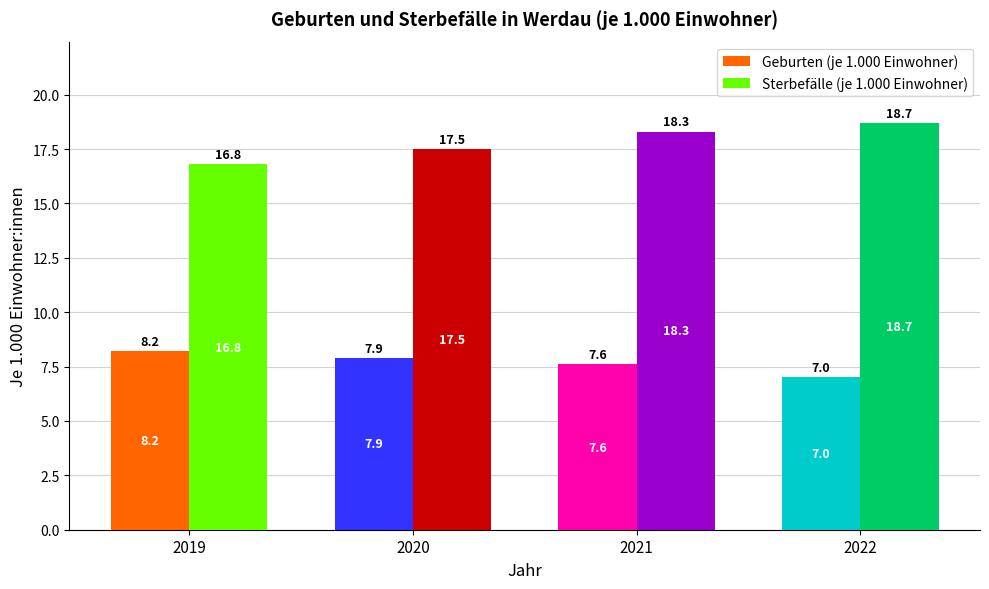

Where is Geburten (je 1.000 Einwohner) nearest to the value 7?

2022